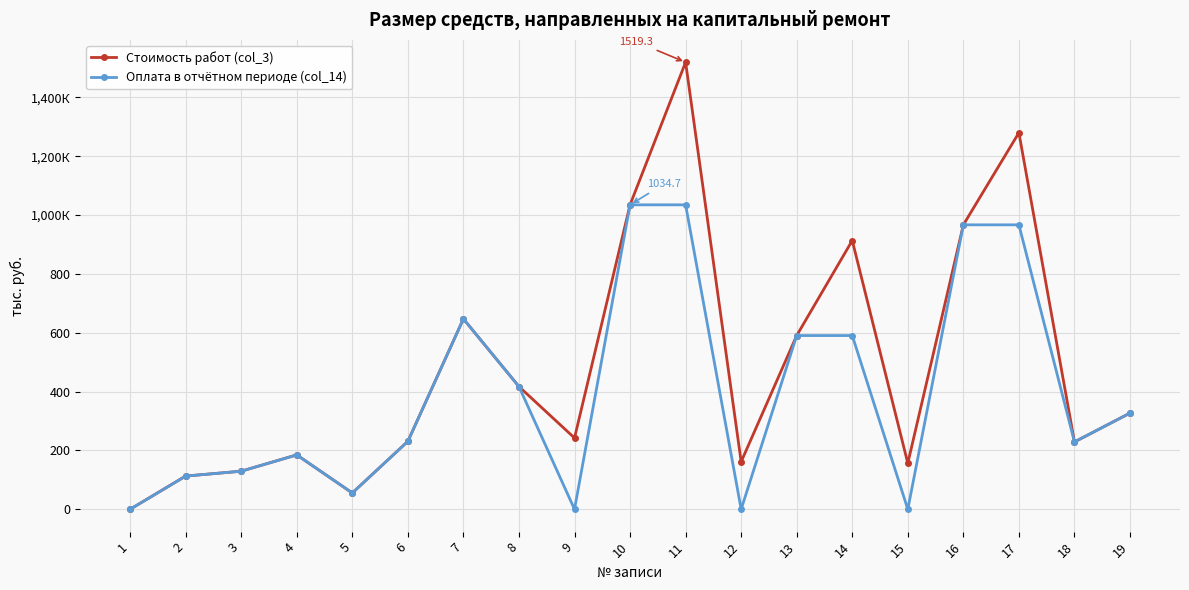

How many interior local valleys does the Стоимость работ (col_3) series have?

5